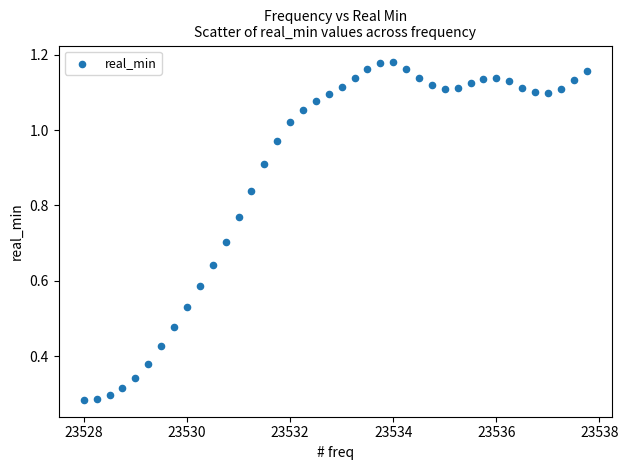

What is the range of X values (max minus min)?

9.8